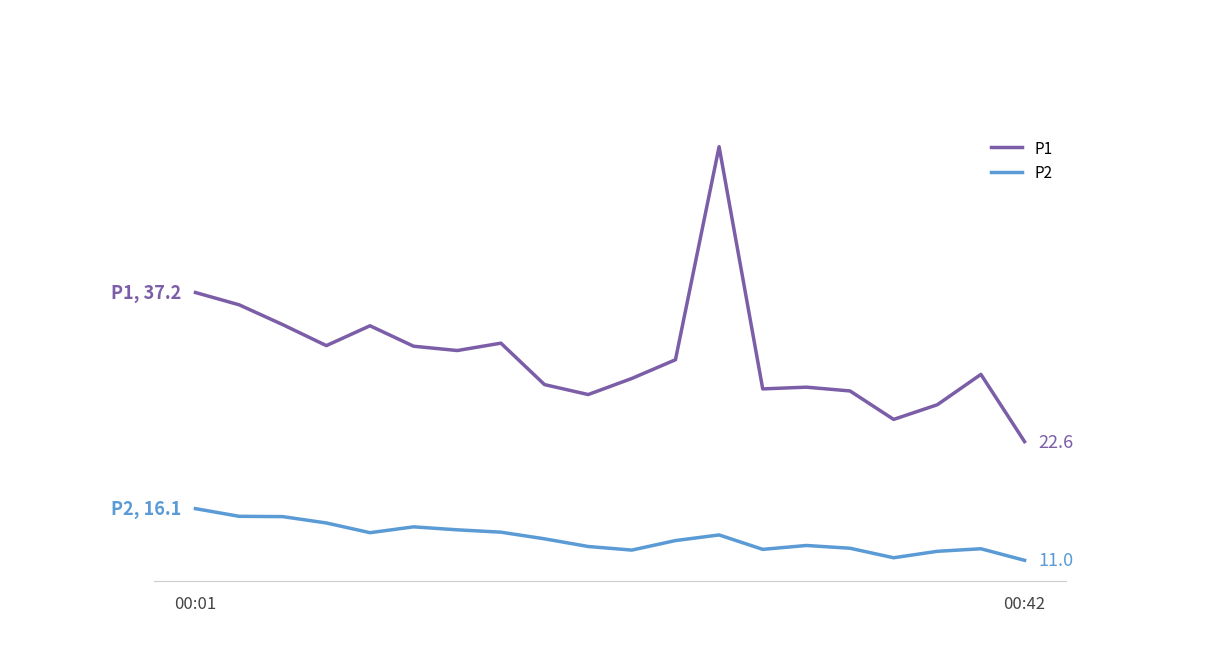

True or false: P1 and P2 intersect in this chart.

False